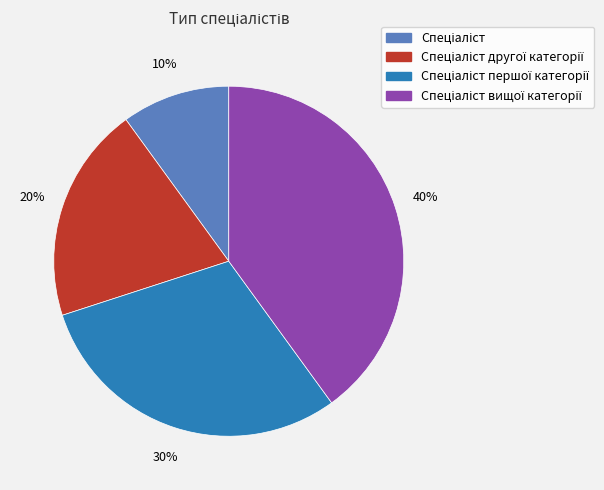

Is there any slice that represents more than half of the pie?

No